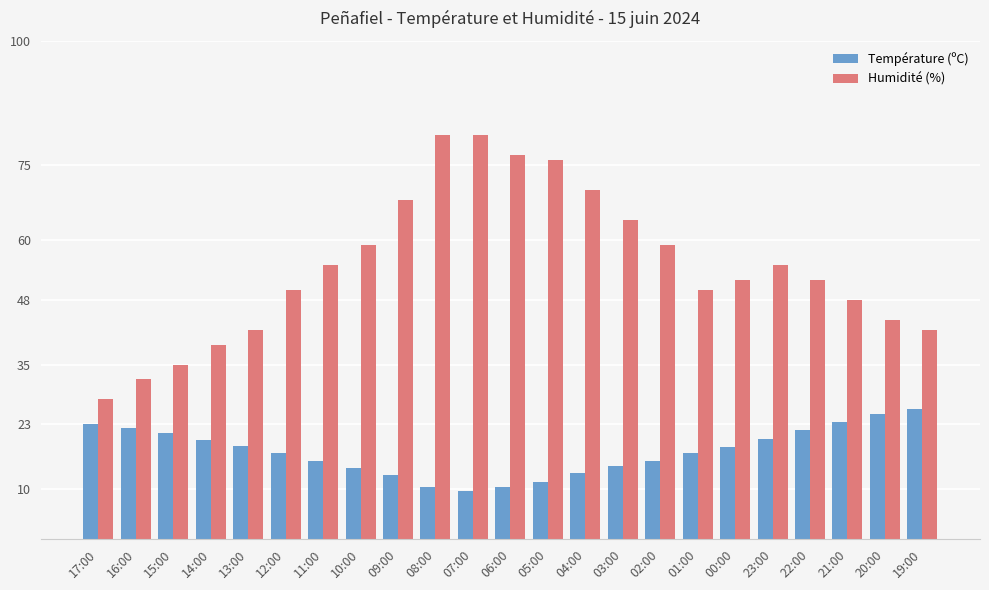

True or false: Humidité (%) has a value of 81.0 at 08:00.

True